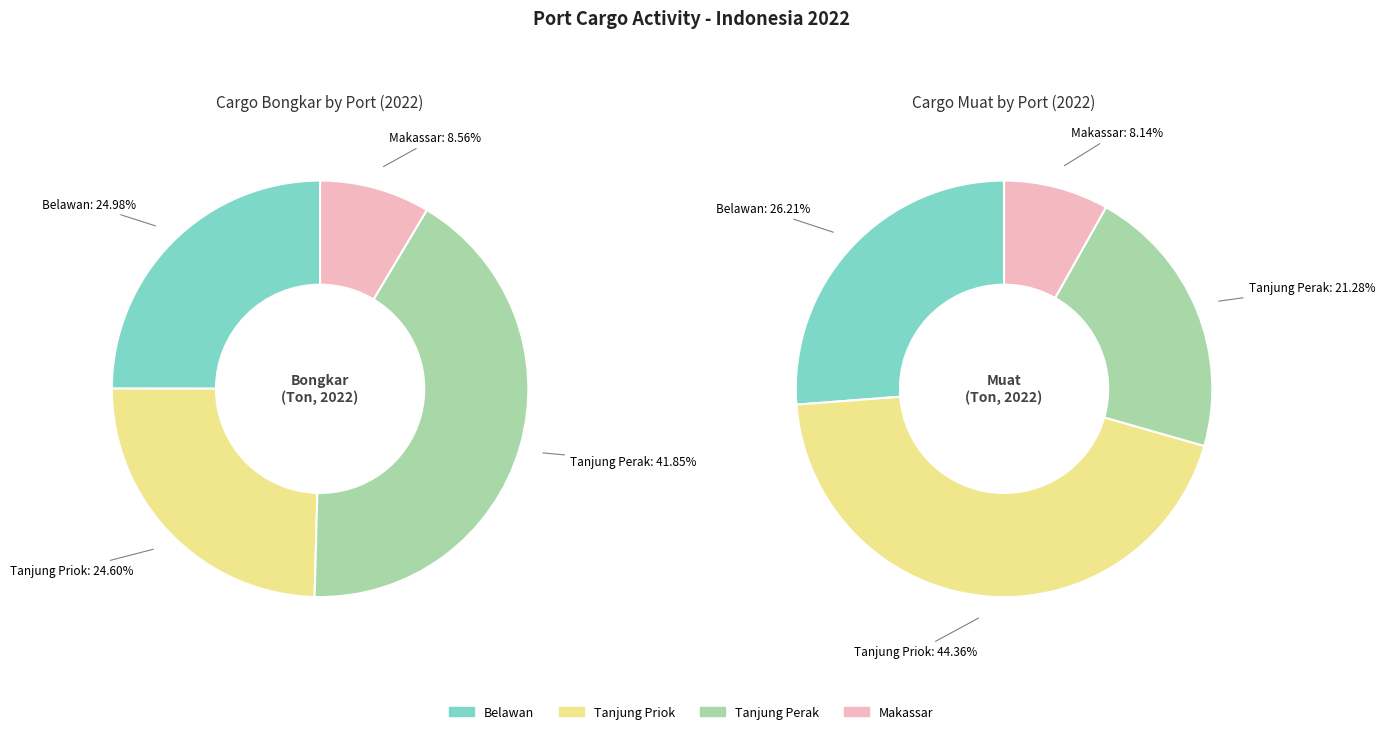

How many slices are in this pie chart?

4